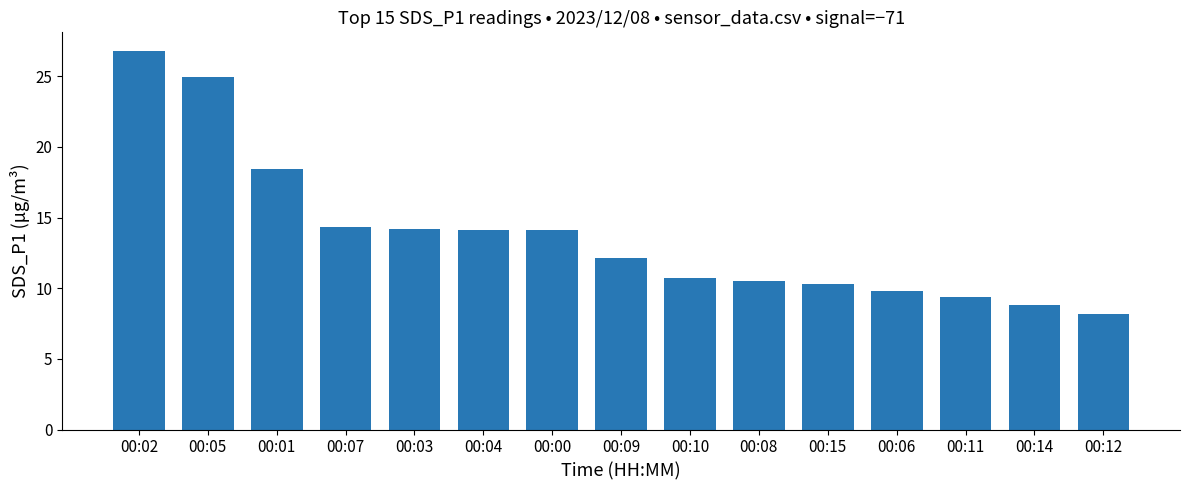

What is the label of the 9th bar from the right?

00:00